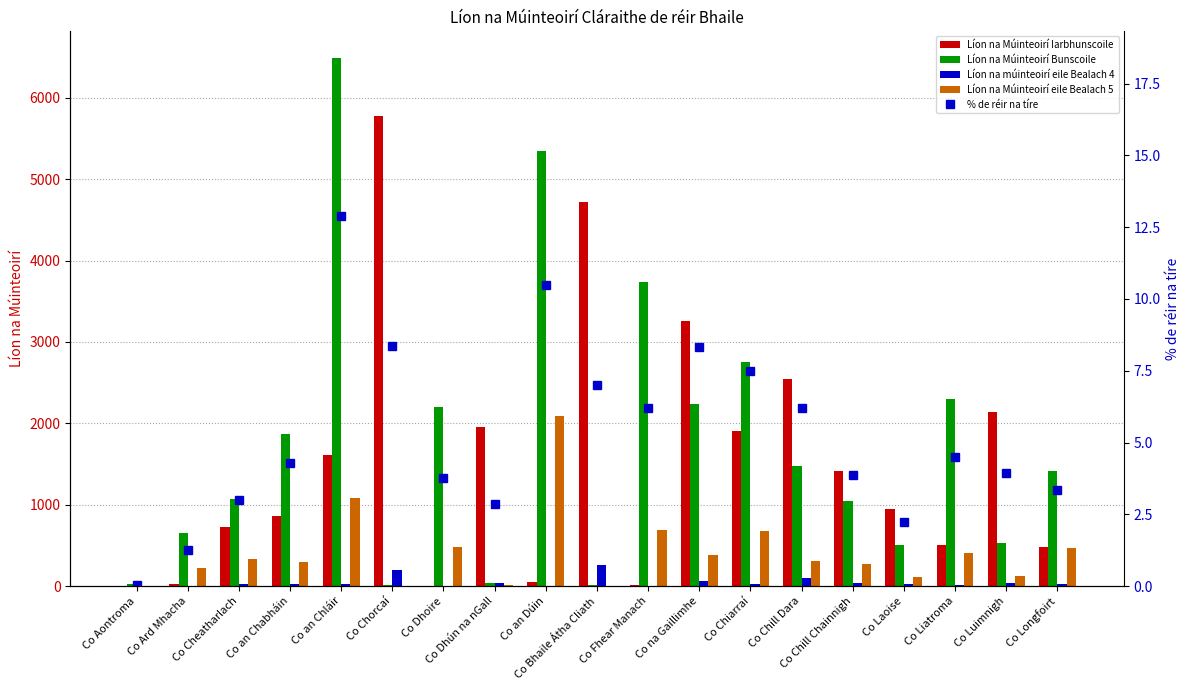

The value of Líon na múinteoirí eile Bealach 4 at Co Liatroma is 22.0. True or false?

False